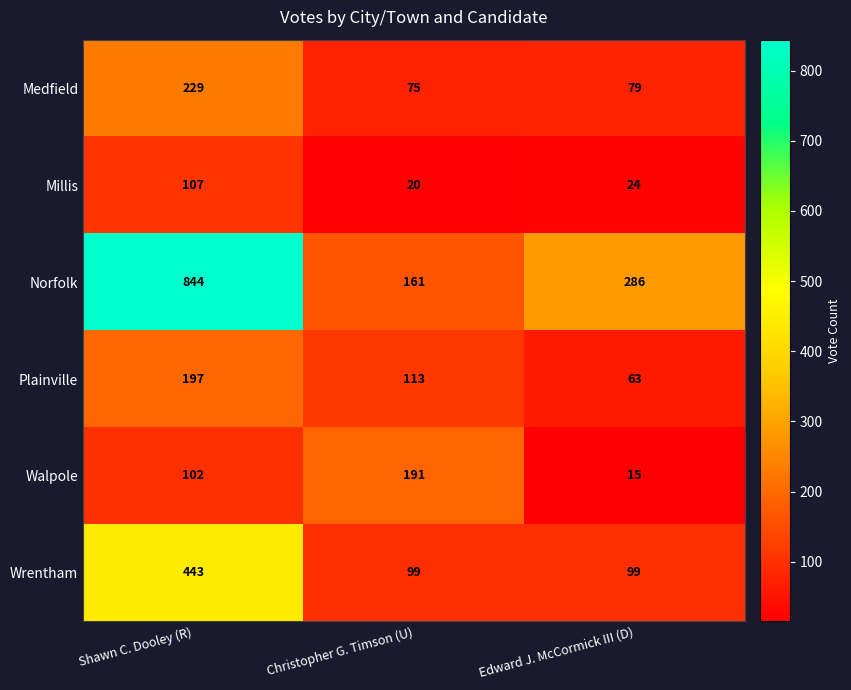

What is the difference between the highest and lowest values at Edward J. McCormick III (D)?

271